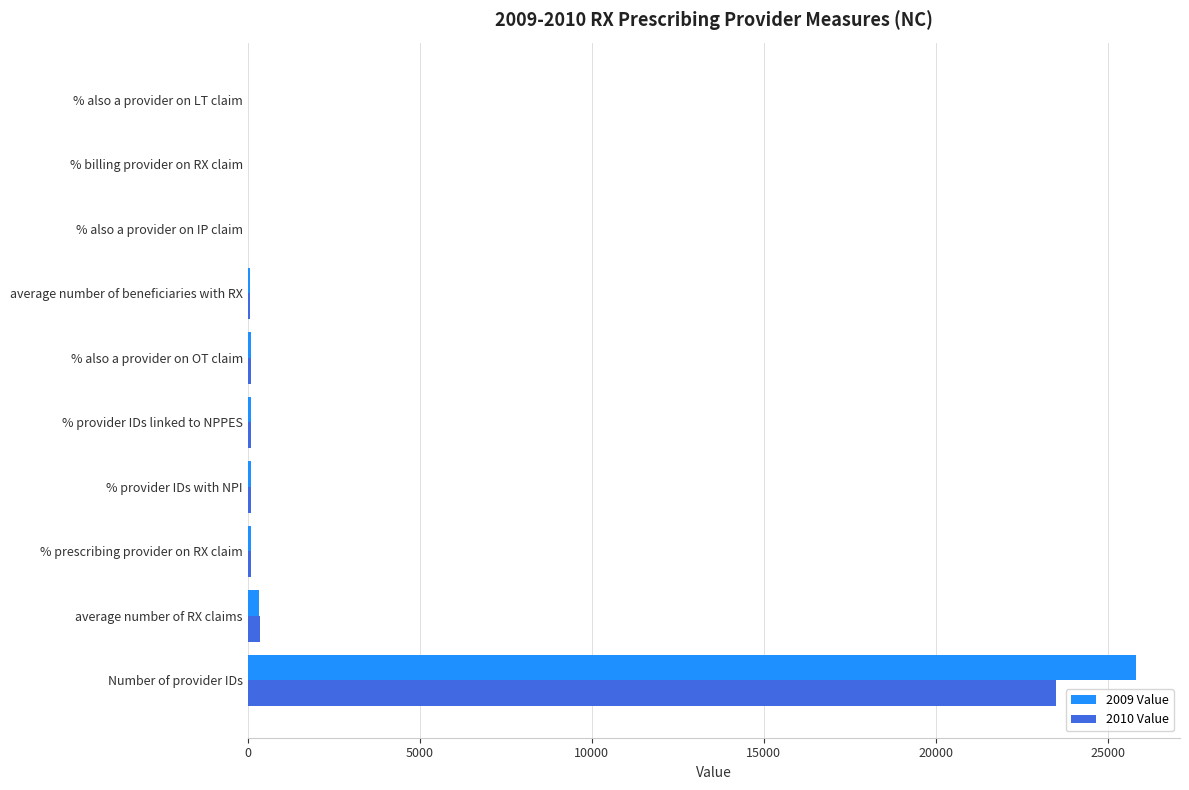

At which category is the sum across all series the highest?

Number of provider IDs